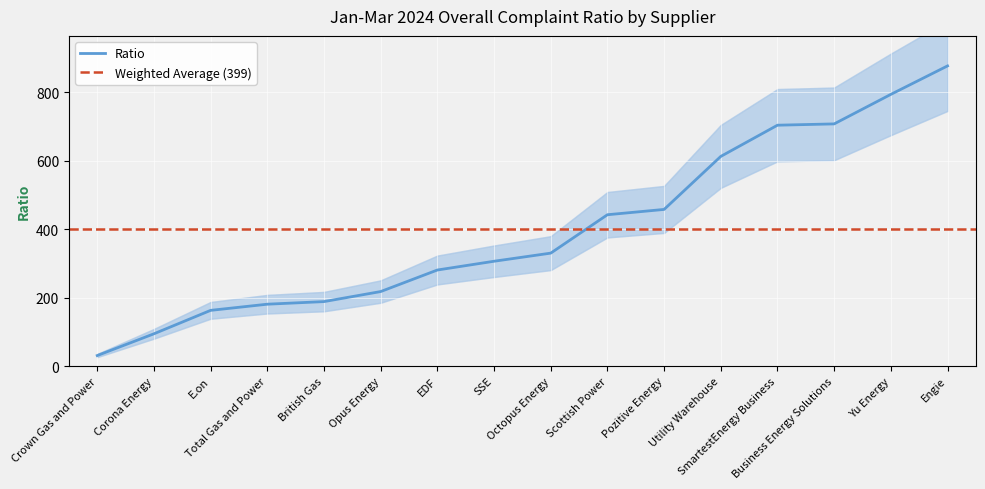

Where does the data first go above 329?

Octopus Energy